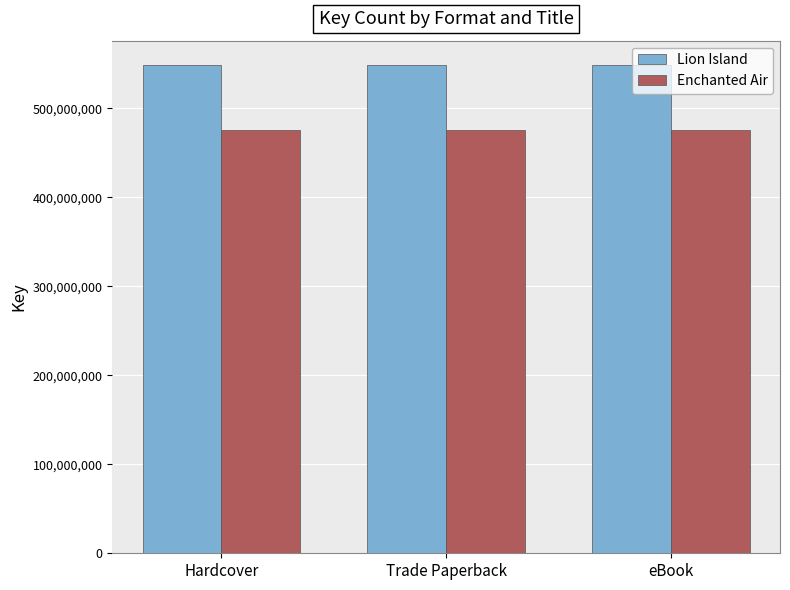

How many categories are shown in the chart?

3